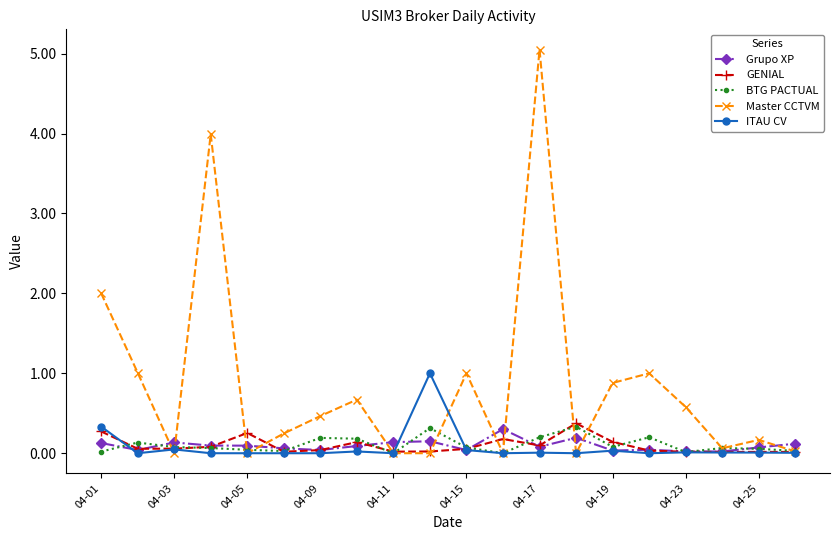

Which series has the largest range (max minus min)?

Master CCTVM